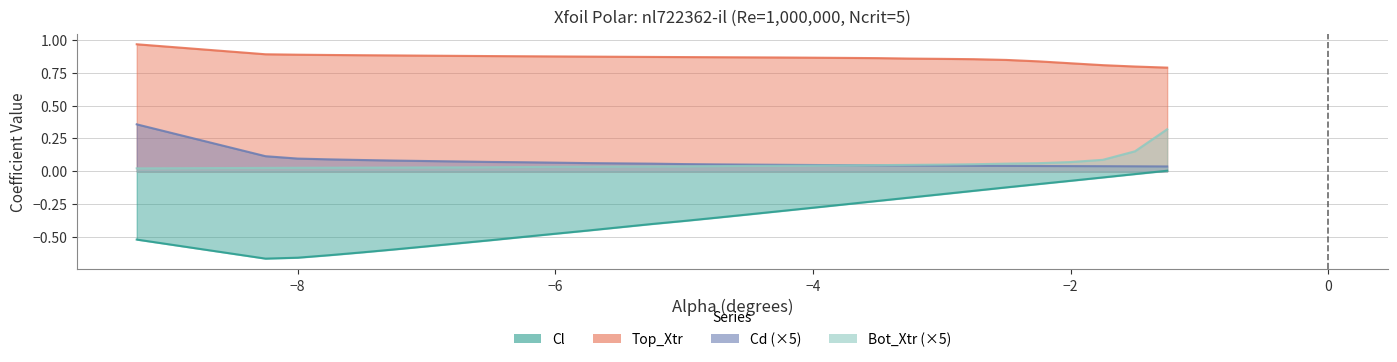

At how many categories does at least one series exceed 0?

30